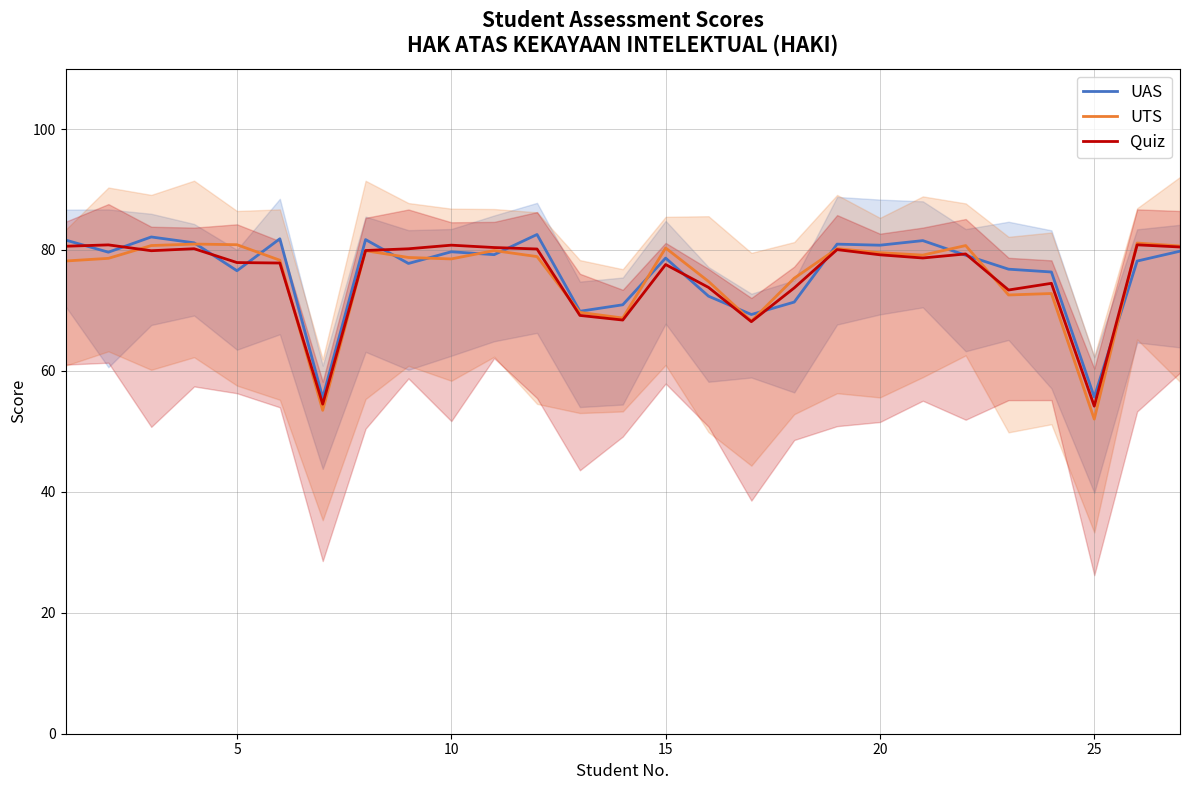

The UTS series shows 80.9 at 5. True or false?

True